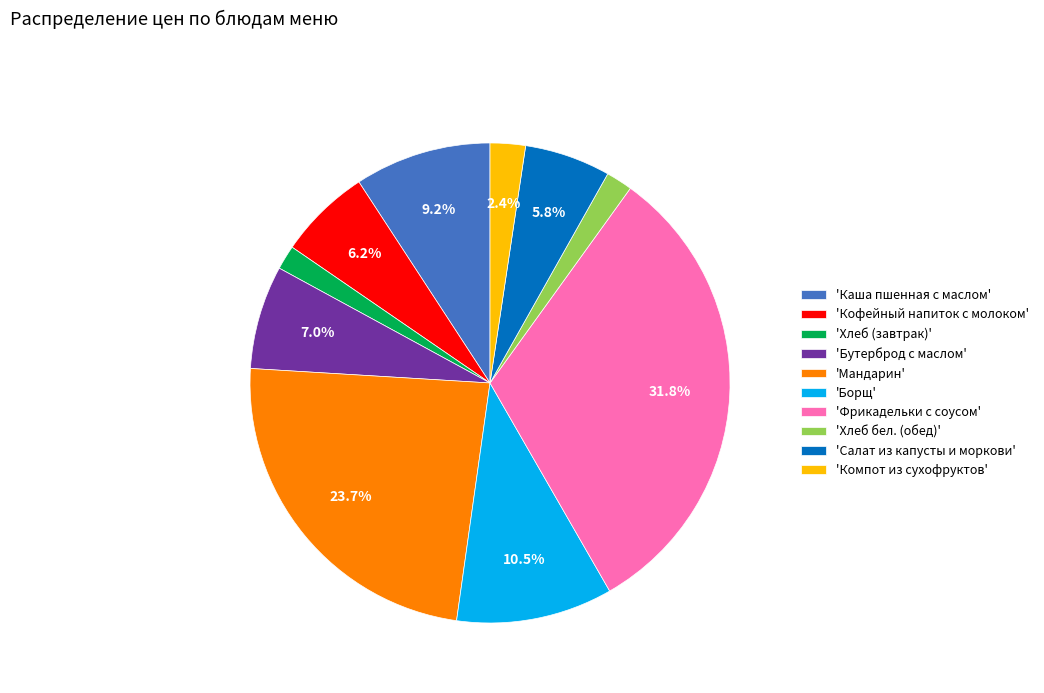

Does any single category account for the majority?

No